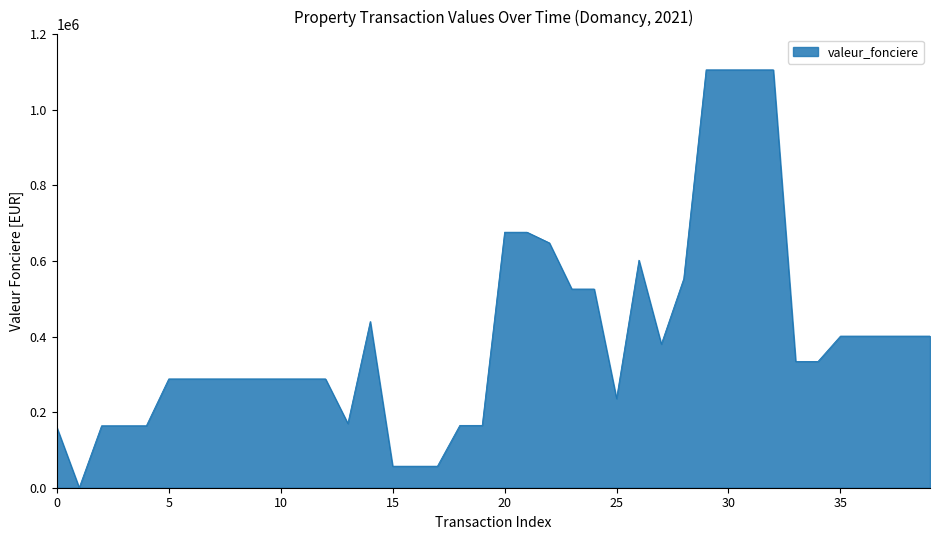

What is the difference between the maximum and minimum values?

1105999